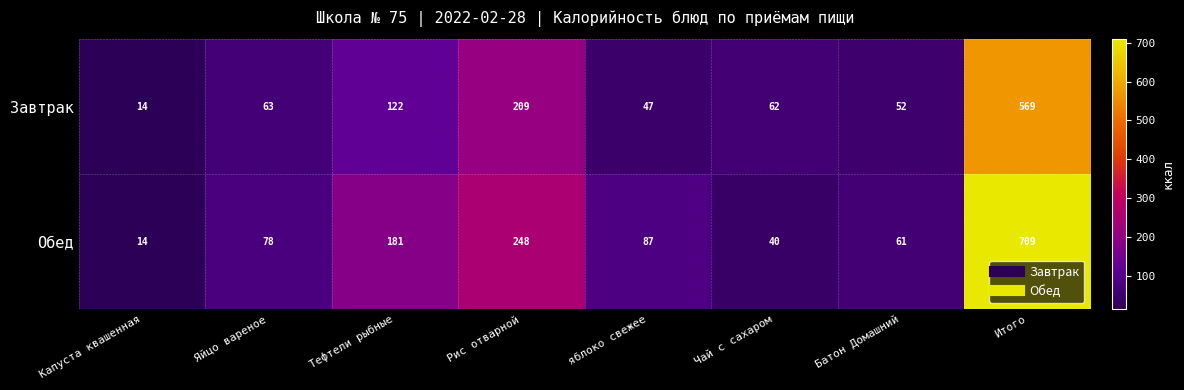

The value of Обед at Капуста квашенная is 25. True or false?

False